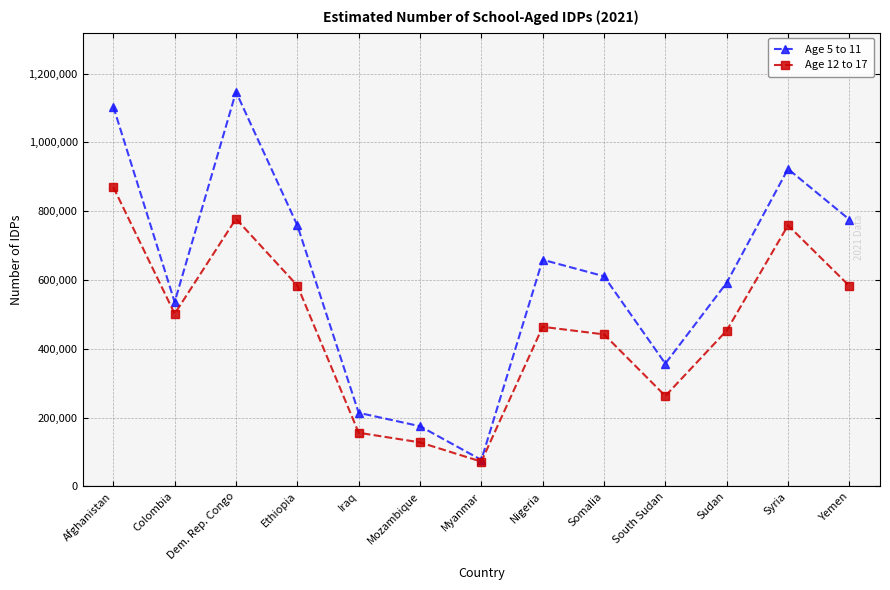

List the series in order of their peak value, lowest first.

Age 12 to 17, Age 5 to 11